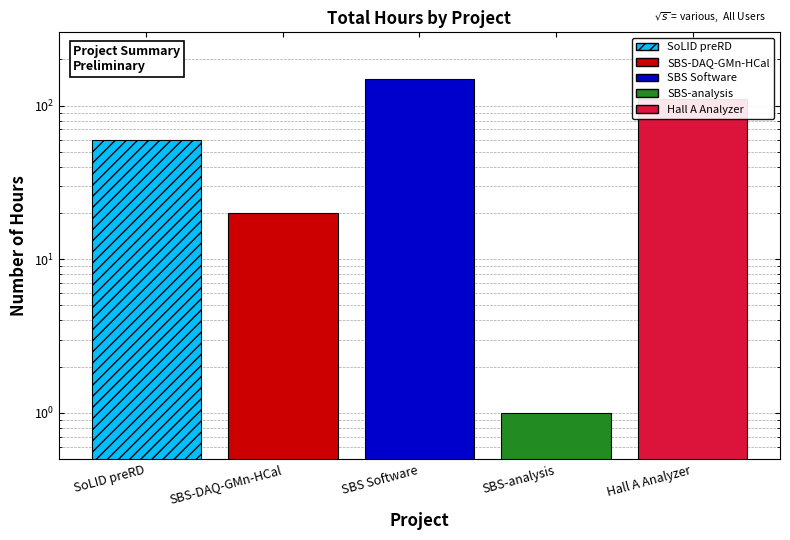

Which has a higher value, Hall A Analyzer or SBS-analysis?

Hall A Analyzer